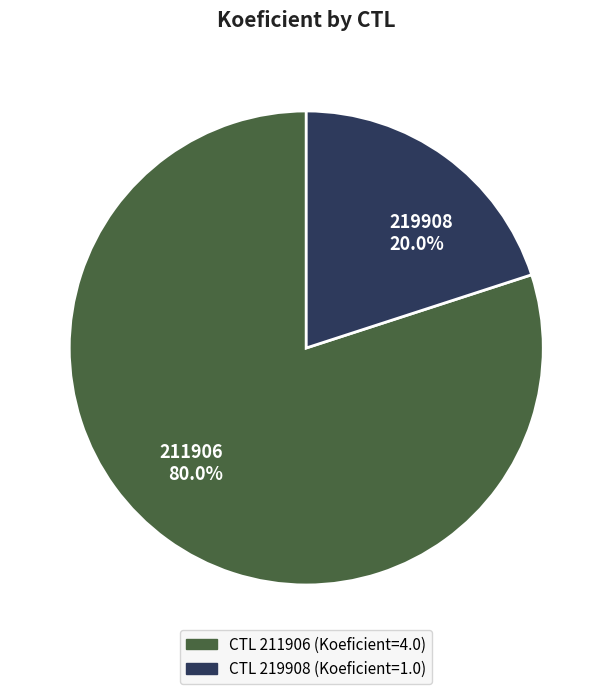

What percentage is the 211906 slice, to the nearest percent?

80%